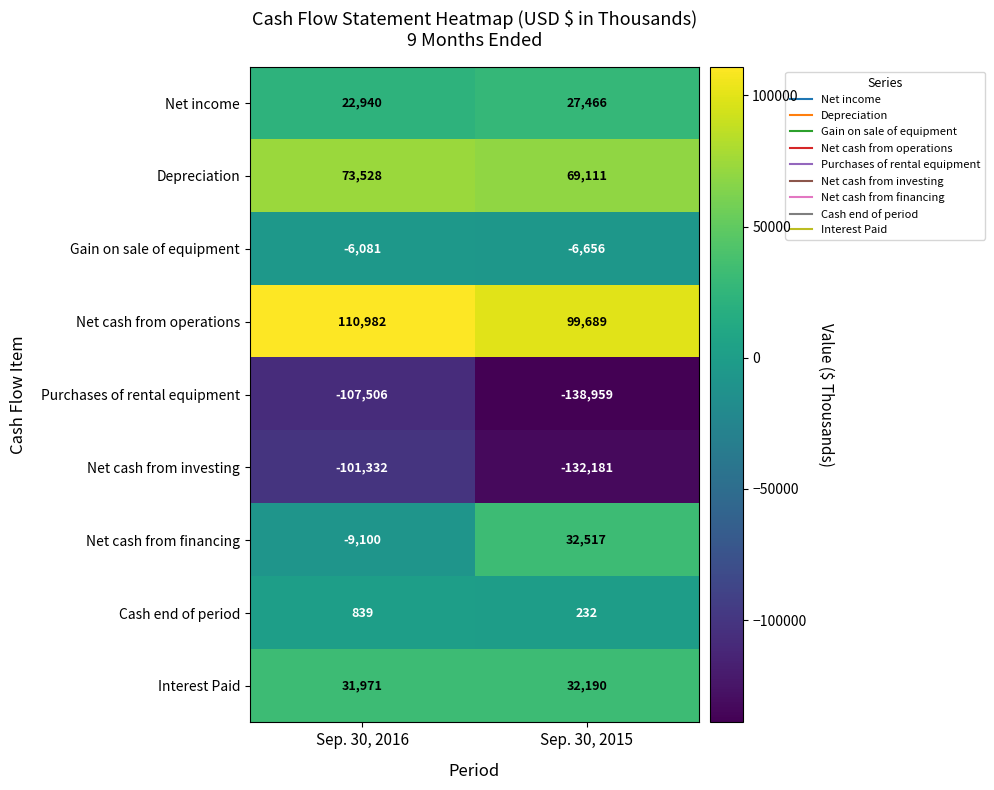

What is the lowest value of the Cash end of period series?

232